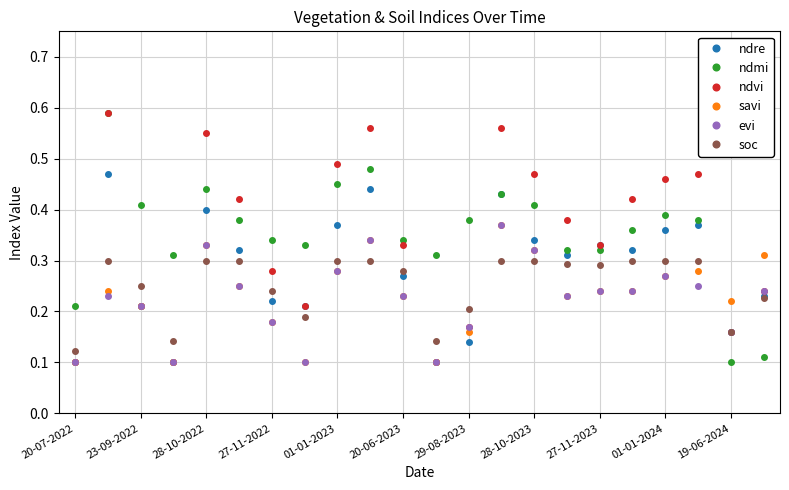

How many interior local valleys does the ndre series have?

6